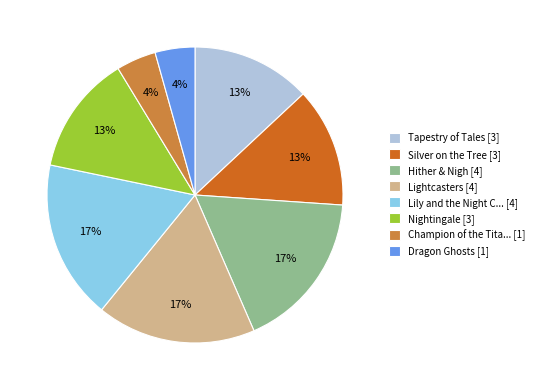

Is the sum of Nightingale [3] and Champion of the Tita... [1] greater than half?

No